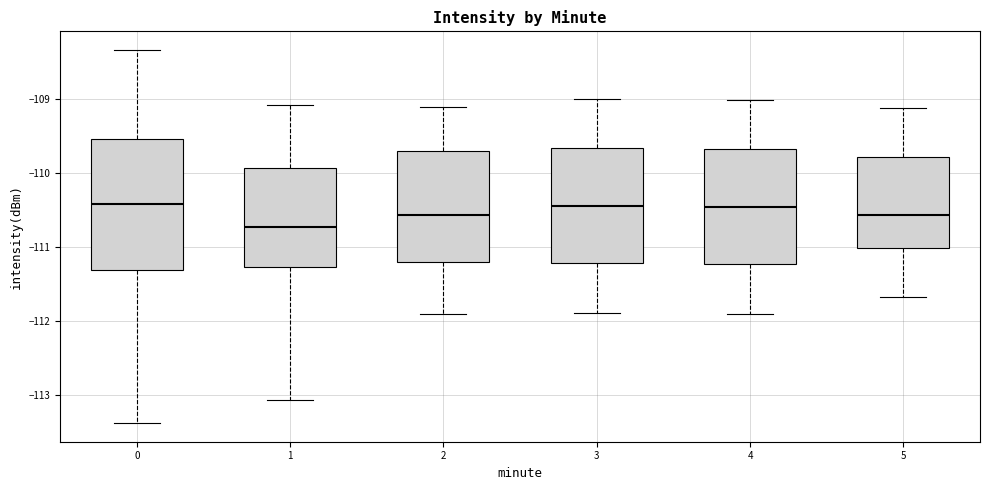

Where does the lower whisker of the box at x = 5 end on the y-axis? The values are not printed on the chart, so give them approximately, as read against the axis.

-111.7